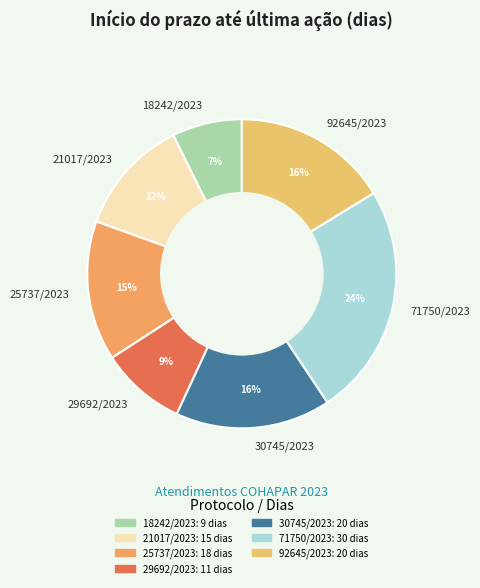

Is it true that 21017/2023 is 22% of the pie?

False